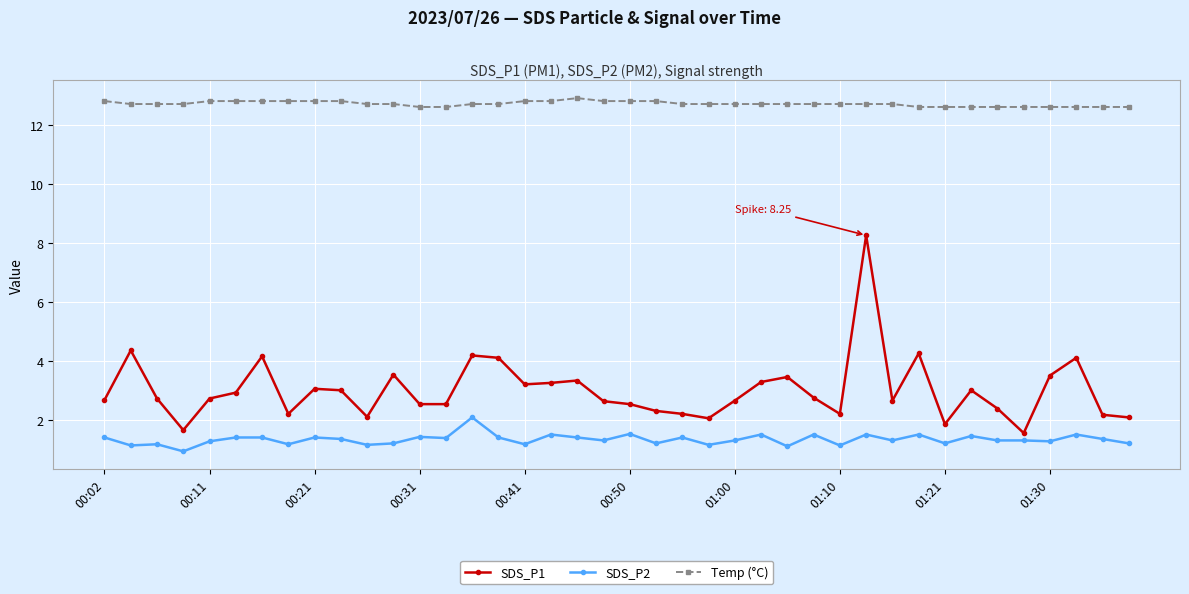

True or false: SDS_P1 and Temp (°C) intersect in this chart.

False